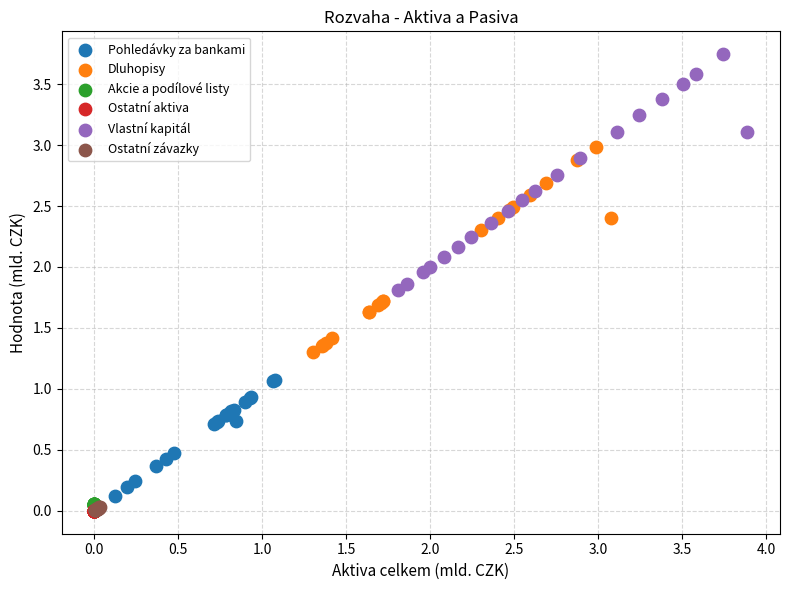

Which series reaches the maximum Y coordinate?

Vlastní kapitál